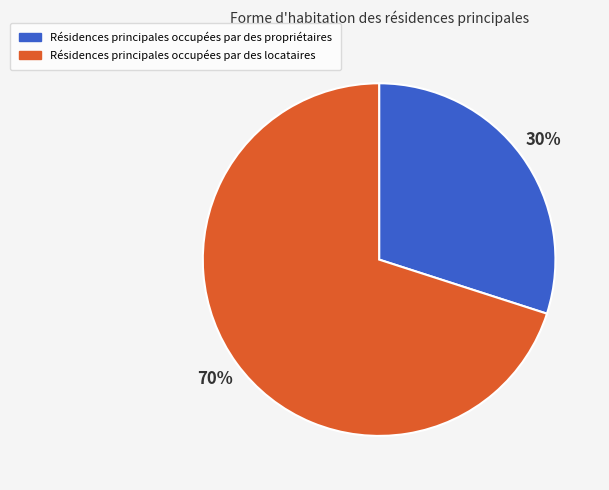

Is Résidences principales occupées par des locataires the majority of the pie?

Yes